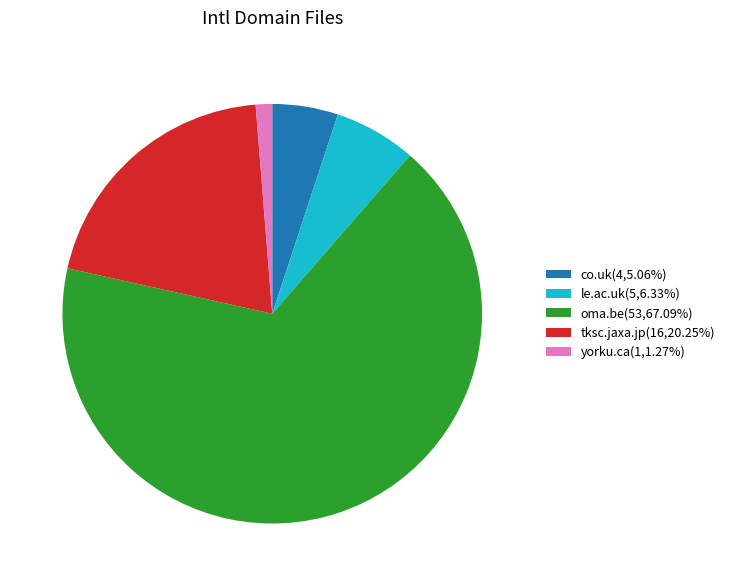

Does any single category account for the majority?

Yes